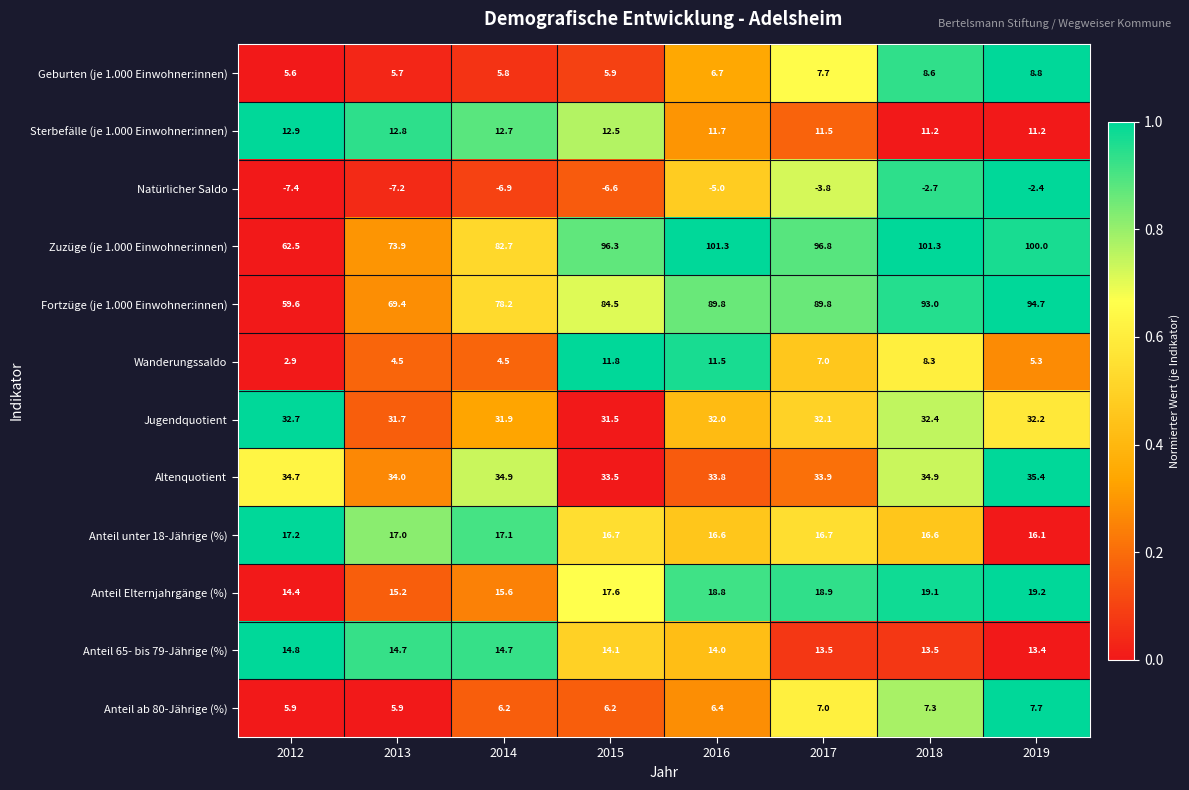

How many values in the Sterbefälle (je 1.000 Einwohner:innen) series are below 12?

4